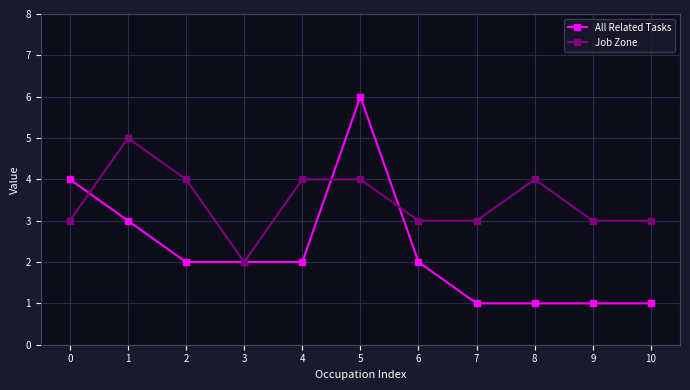

How many distinct data groups are displayed?

2